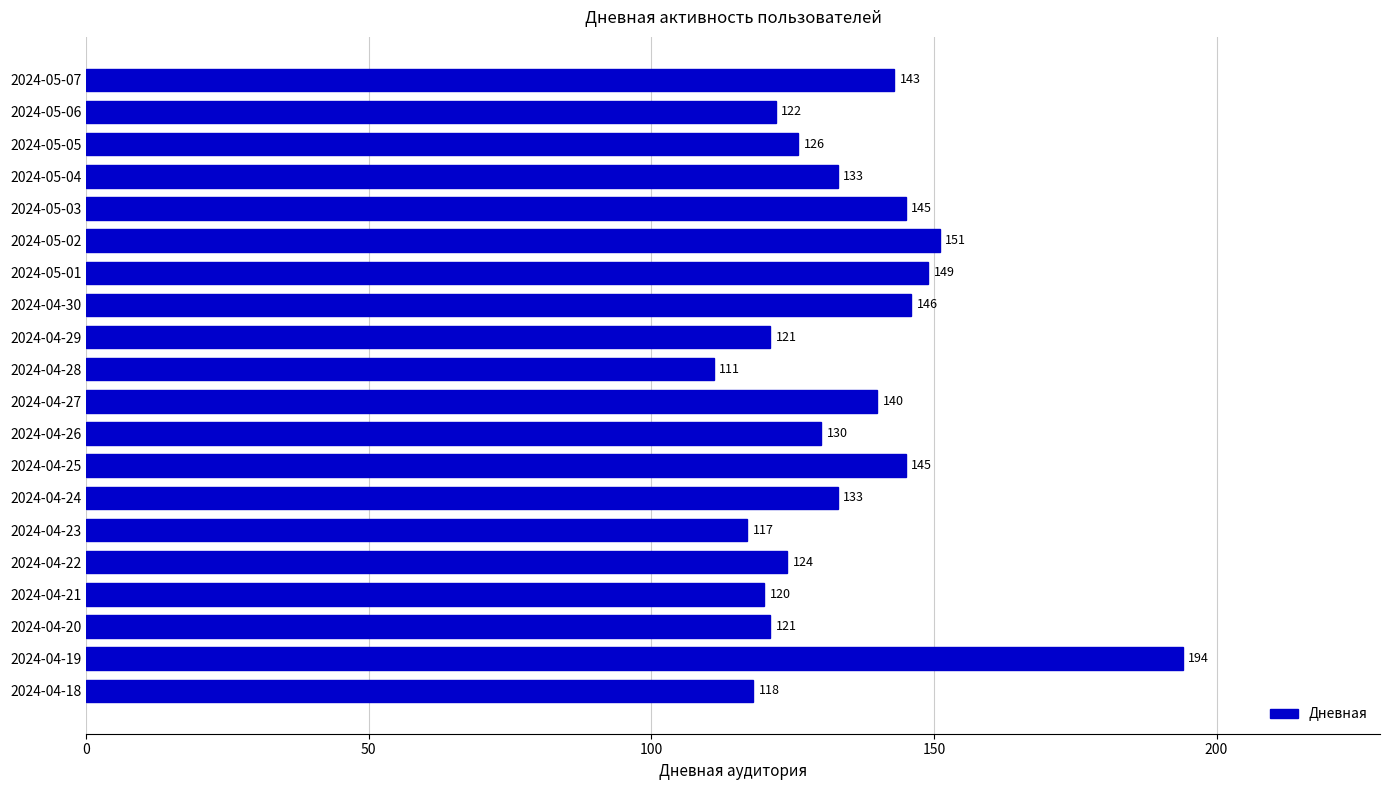

What is the value of the 5th bar from the top?

145